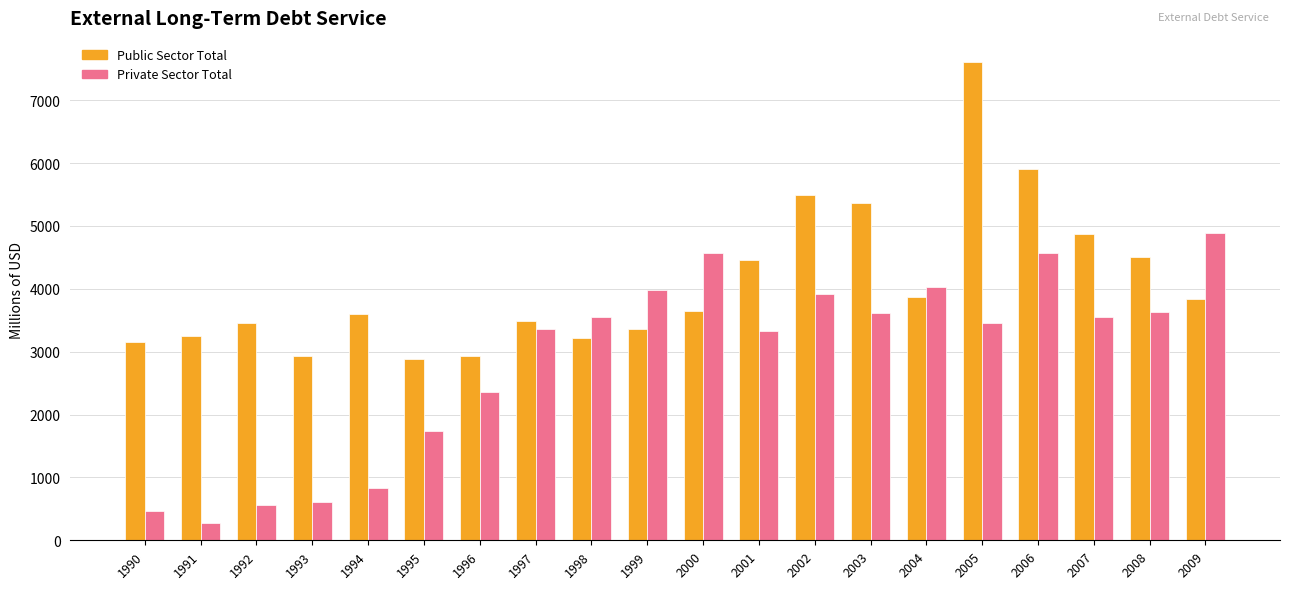

Count the number of categories in the chart.

20